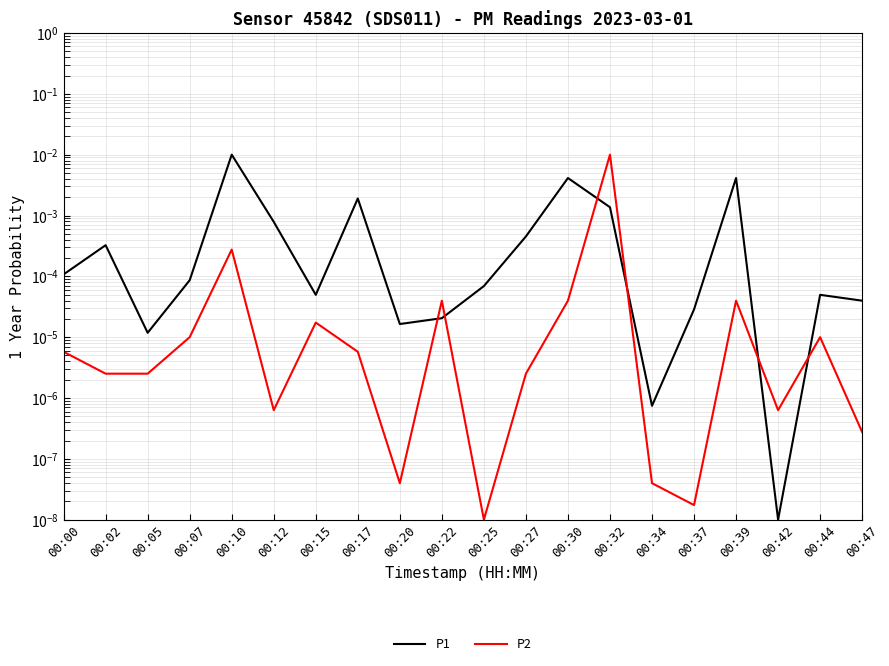

The P1 series shows 0.0 at 00:07. True or false?

True